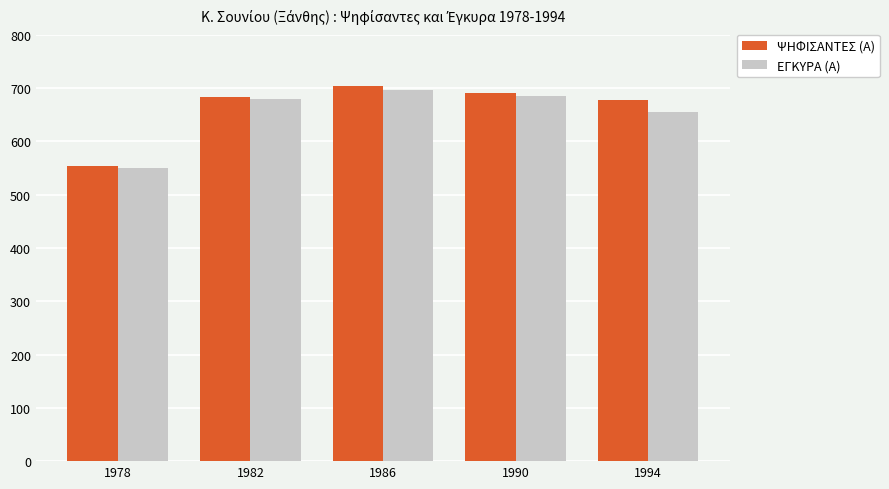

Where is ΨΗΦΙΣΑΝΤΕΣ (Α) nearest to the value 628?

1994